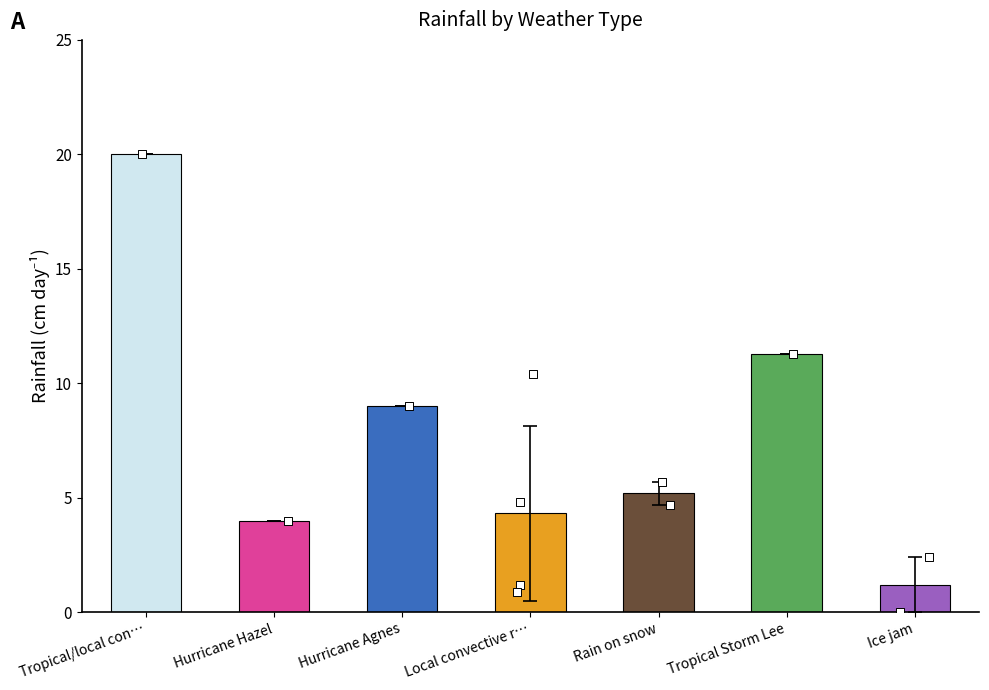

What is the ratio of the value at Rain on snow to the value at Tropical/local con…?

0.3